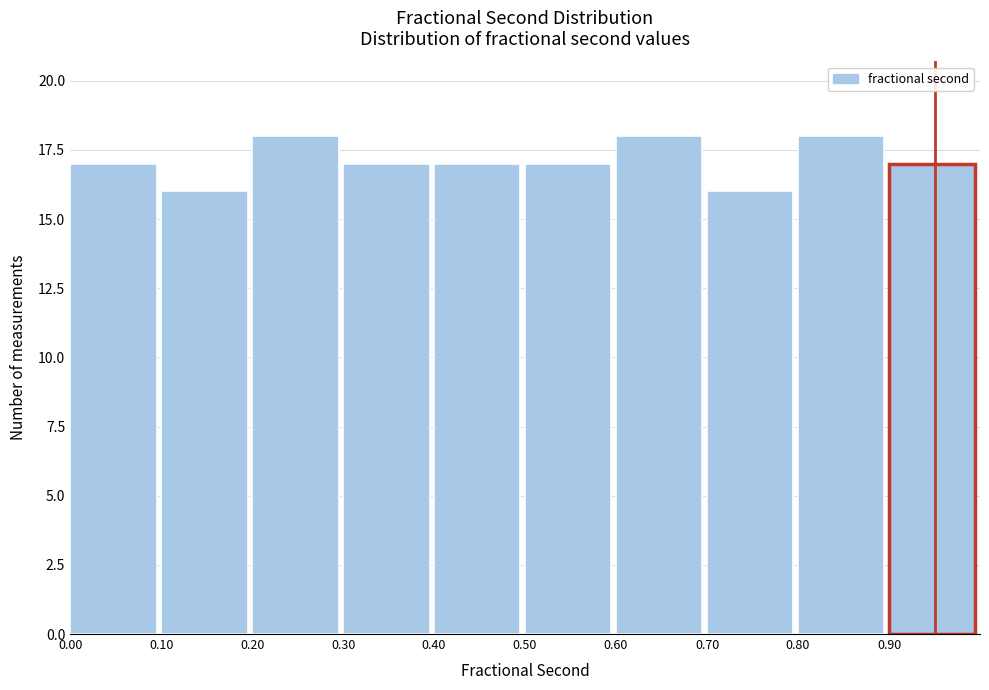

Reading left to right, list every bar in this chart as the range it spans on the x-axis followed by its height. The values are not printed on the chart, so give them approximately, as read against the axis.

0.0 to 0.1: 17
0.1 to 0.2: 16
0.2 to 0.3: 18
0.3 to 0.4: 17
0.4 to 0.5: 17
0.5 to 0.6: 17
0.6 to 0.7: 18
0.7 to 0.8: 16
0.8 to 0.9: 18
0.9 to 1.0: 17